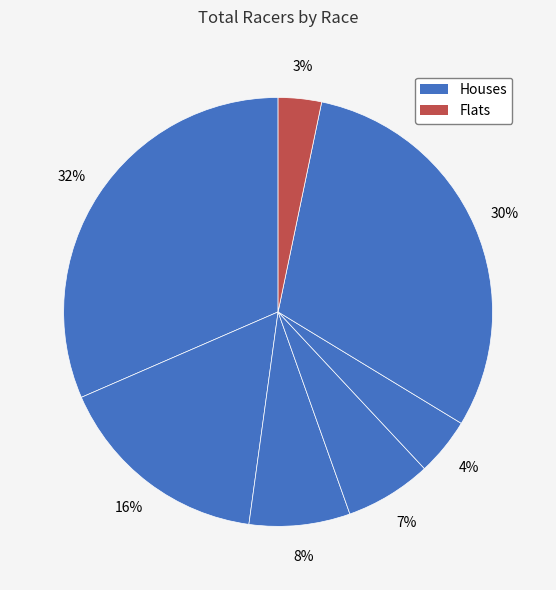

How many slices are in this pie chart?

7